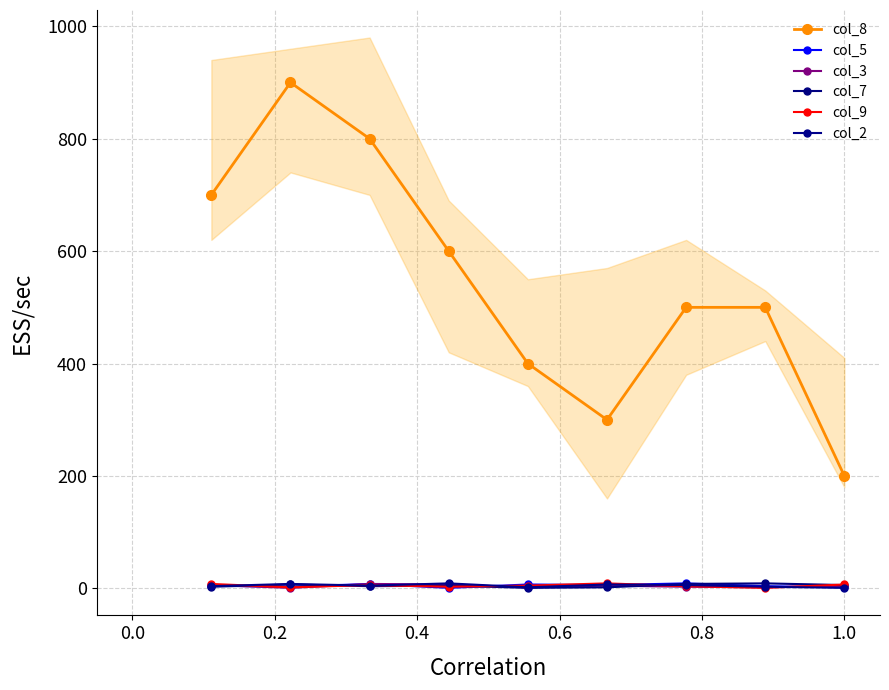

How many col_8 values are between 400 and 700?

5